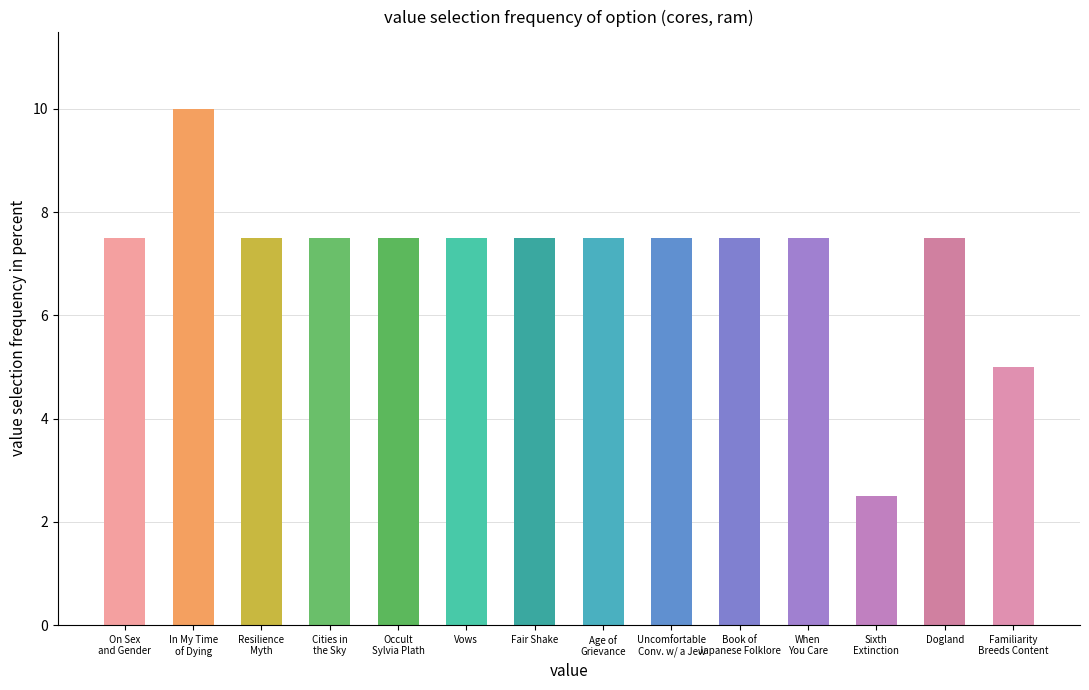

How many distinct data groups are displayed?

1